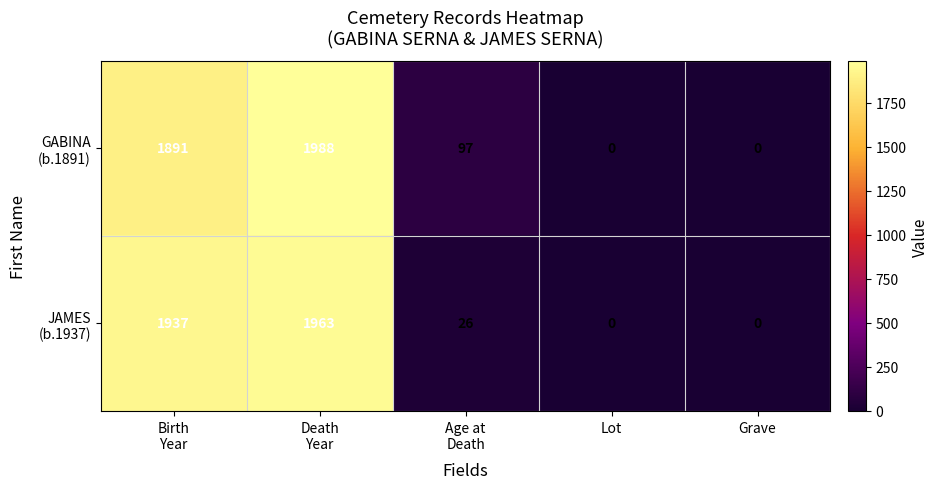

What is the maximum value shown in the chart?

1988